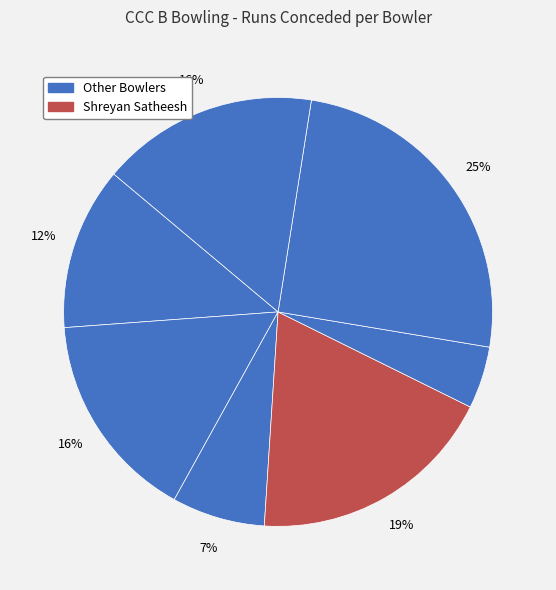

How many slices are in this pie chart?

7